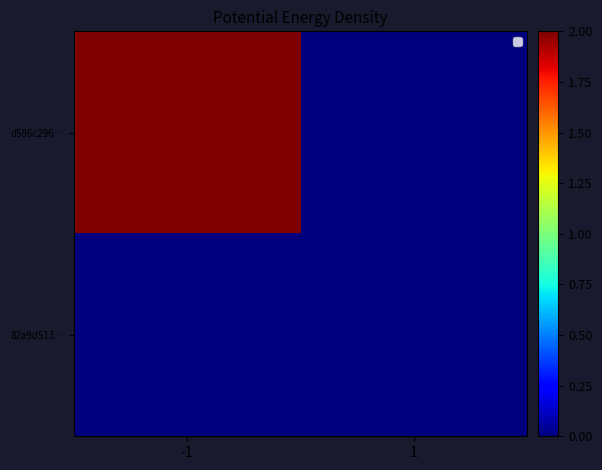

Reading left to right, extract all data points from this chart.

d586c296…: -1=2	1=0
82a9d513…: -1=0	1=0